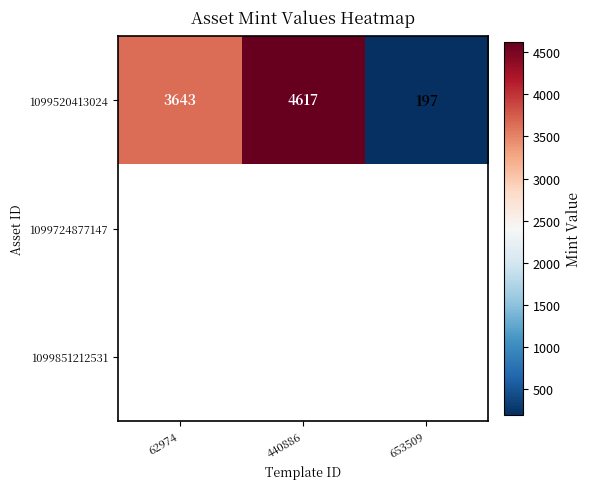

What is the highest value of the 1099520413024 series?

4617